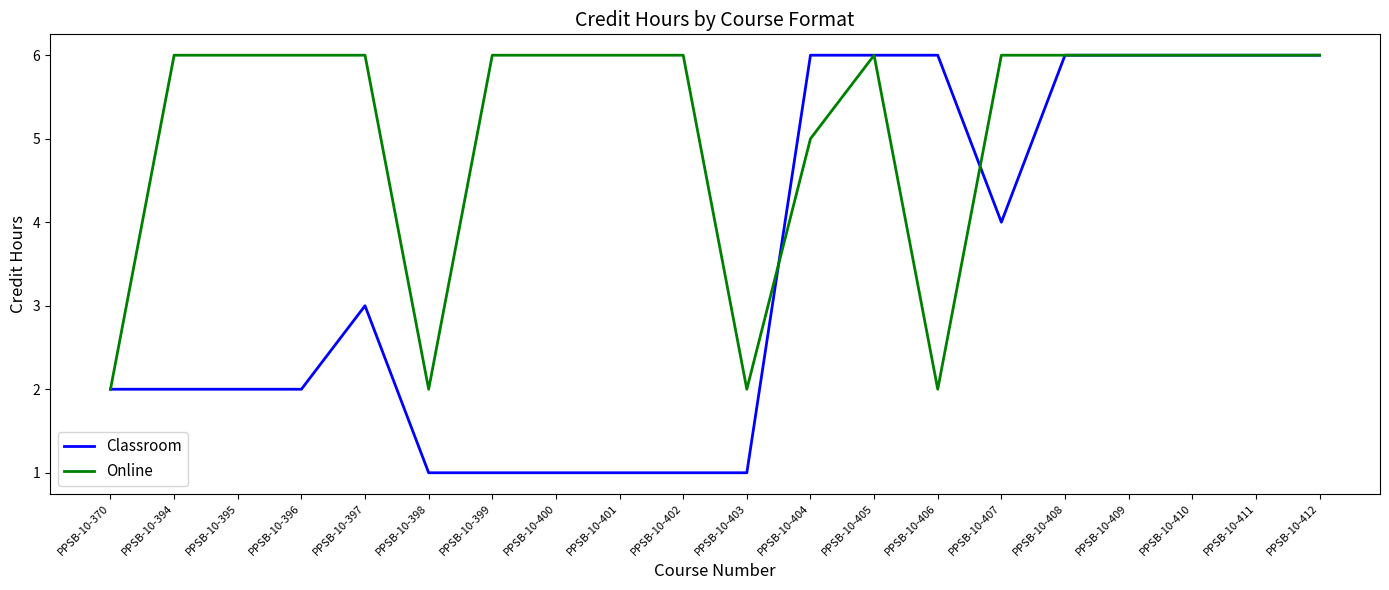

Which series changed the most between PPSB-10-394 and PPSB-10-405?

Classroom